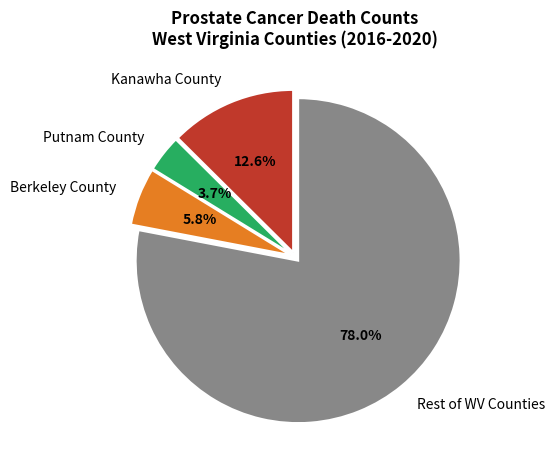

Which category has the smallest portion of the pie?

Putnam County